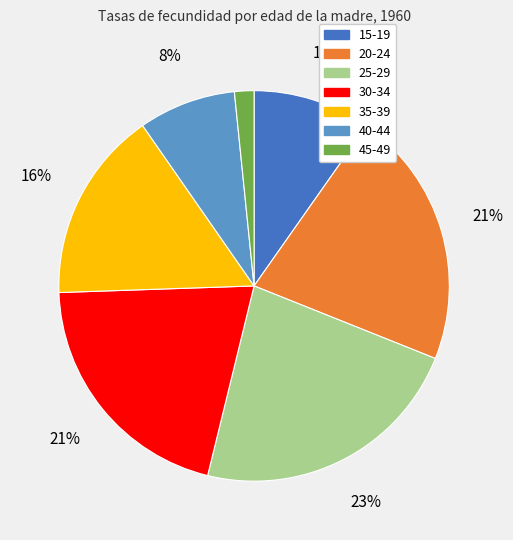

What percentage is the 15-19 slice, to the nearest percent?

10%